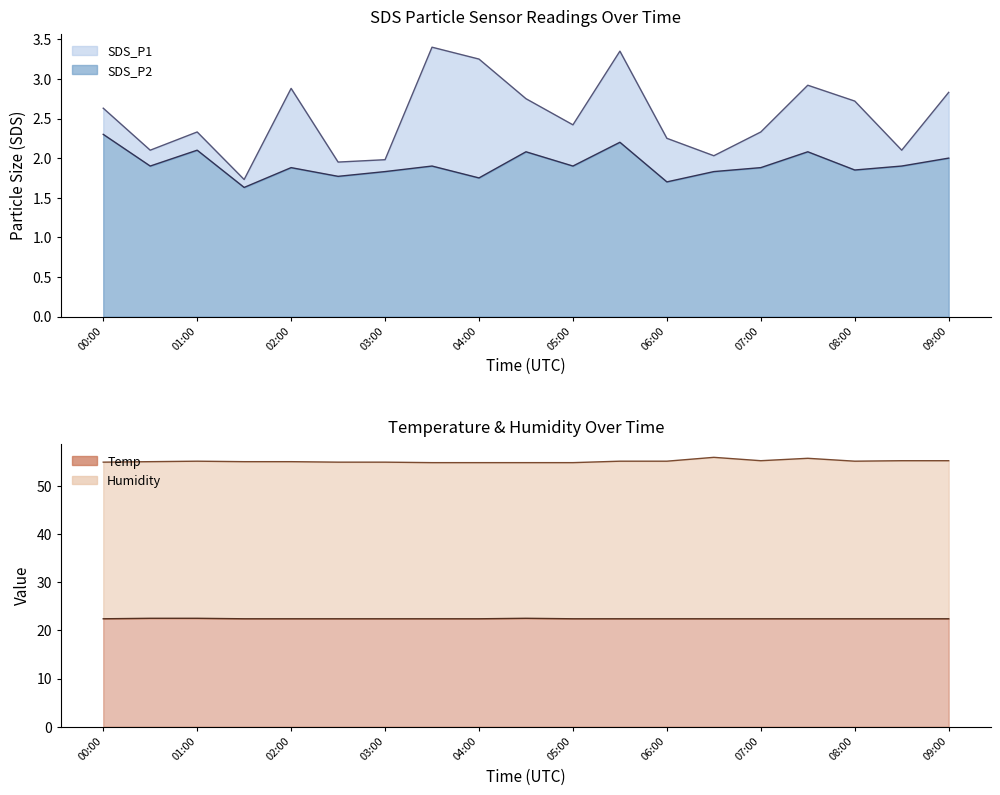

True or false: SDS_P1 and SDS_P2 intersect in this chart.

False